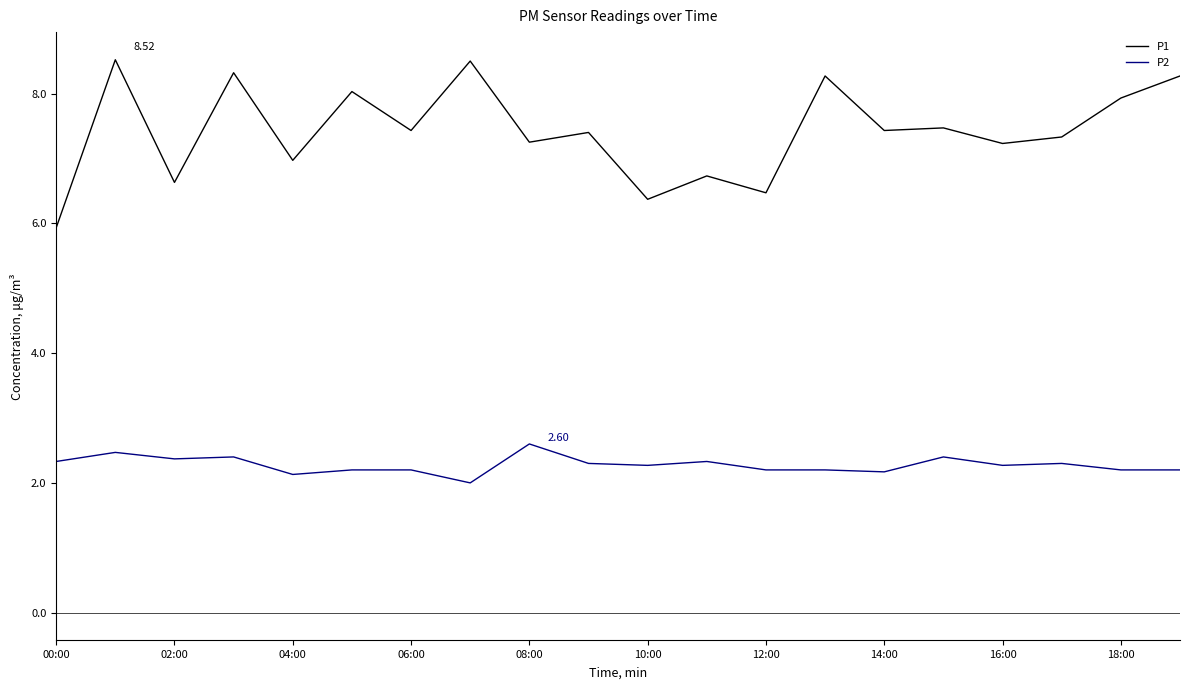

Rank the series by their maximum value, from lowest to highest.

P2, P1